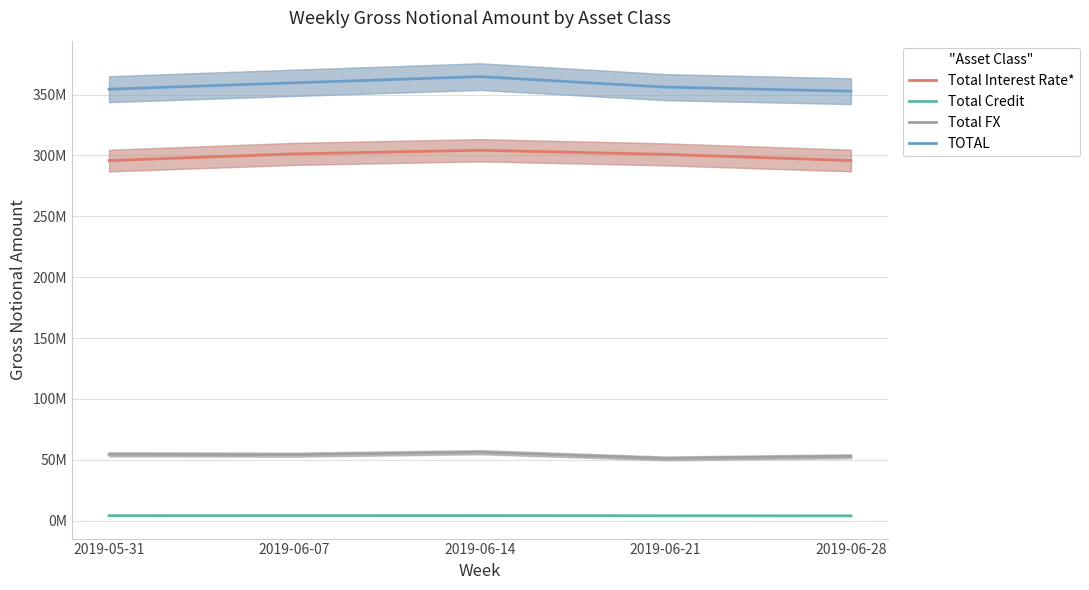

What is the total value across all series at 2019-06-14?

729572214